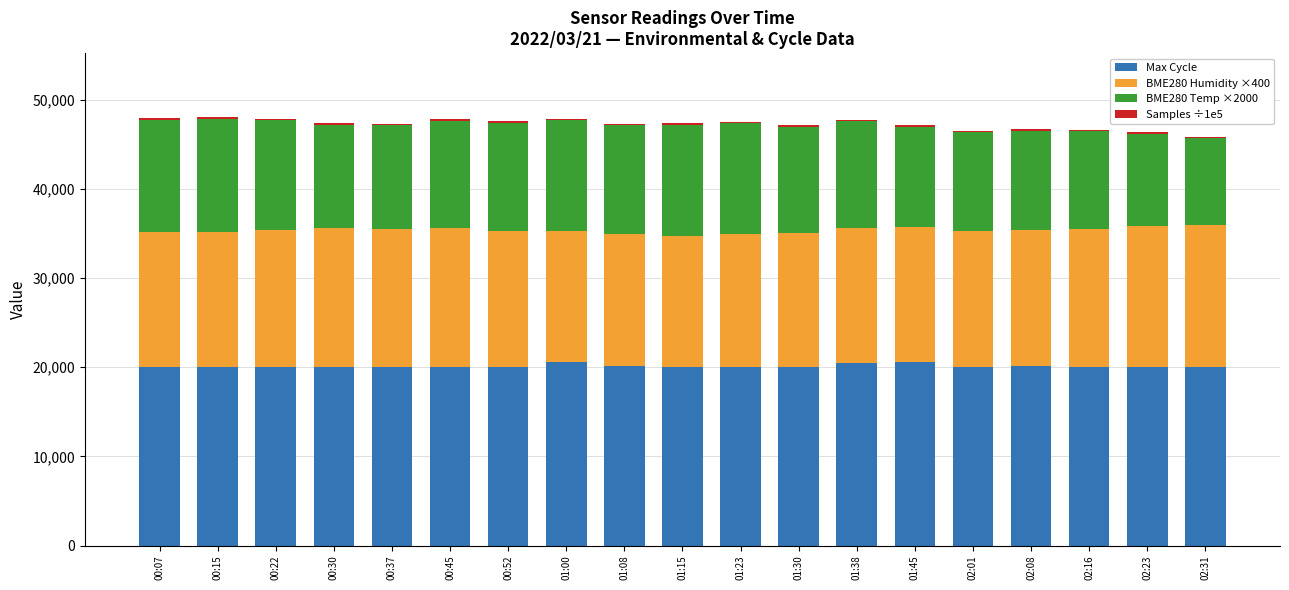

The value of Max Cycle at 01:00 is 20568.0. True or false?

True